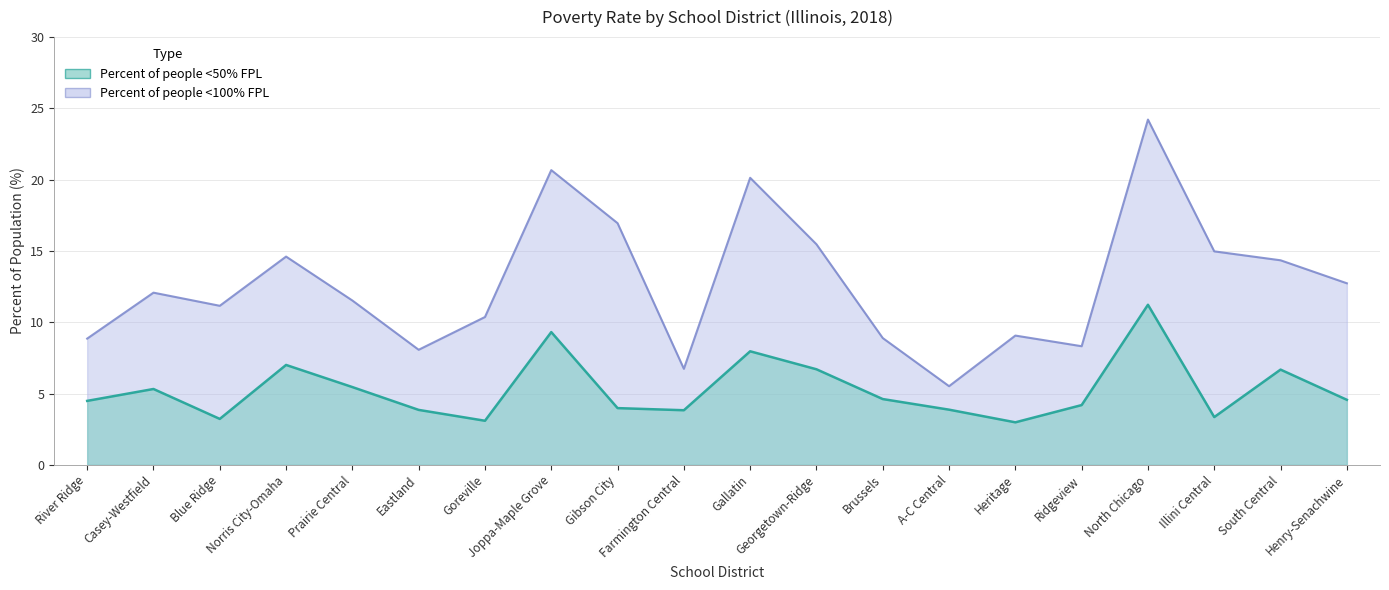

How many lines are shown in the chart?

2